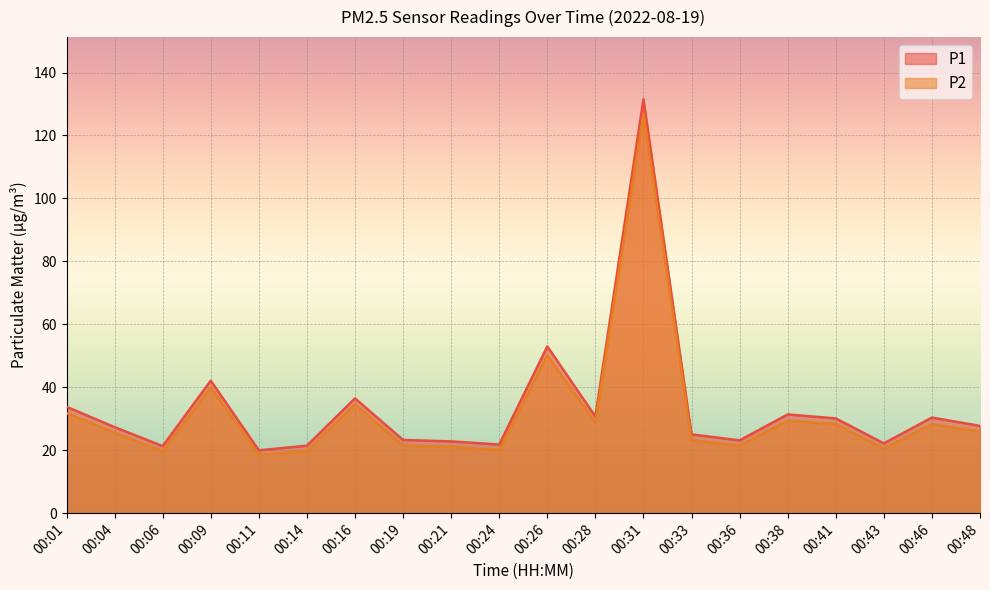

List the series in order of their overall mean, lowest first.

P2, P1